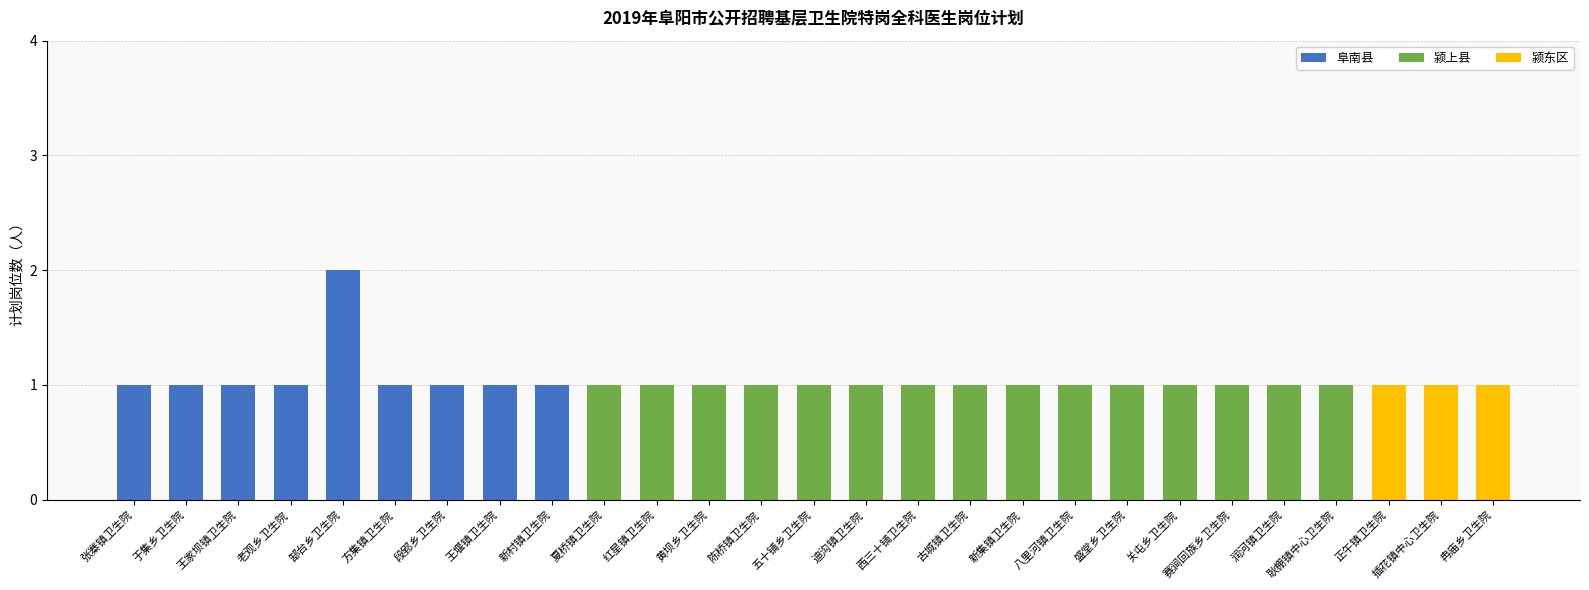

How many bars are there in total?

27